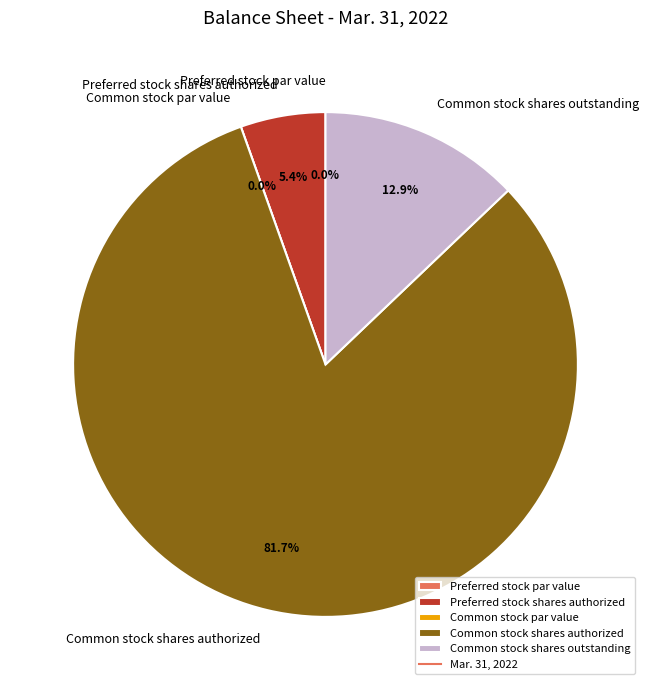

What is the largest slice in the pie chart?

Common stock shares authorized